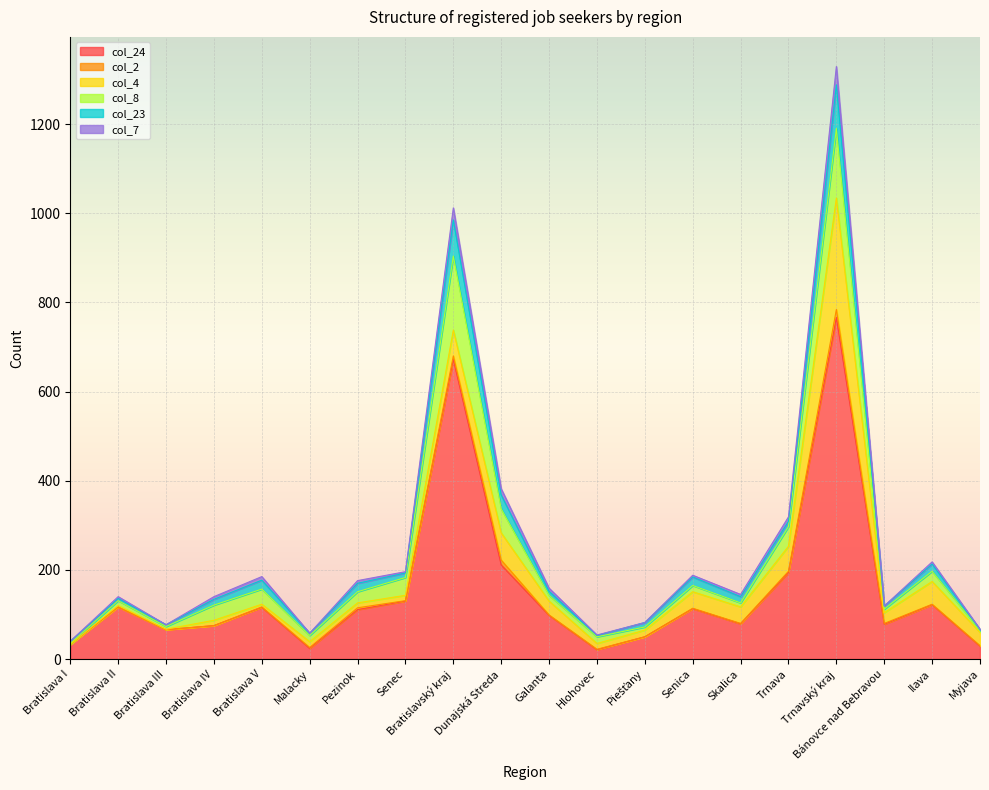

Is the value of col_23 at Bratislava IV greater than the value of col_7 at Pezinok?

No